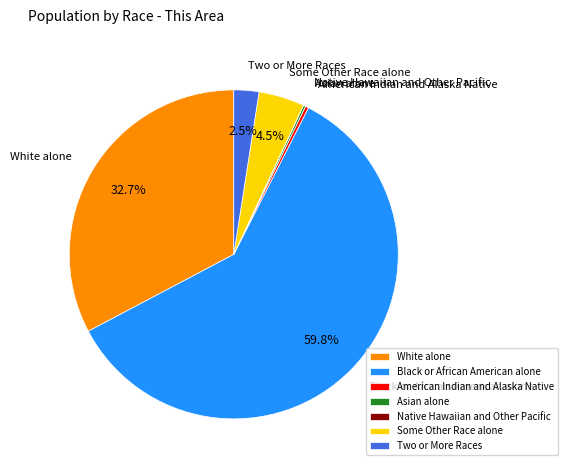

What portion of the pie excludes White alone?

67.3%